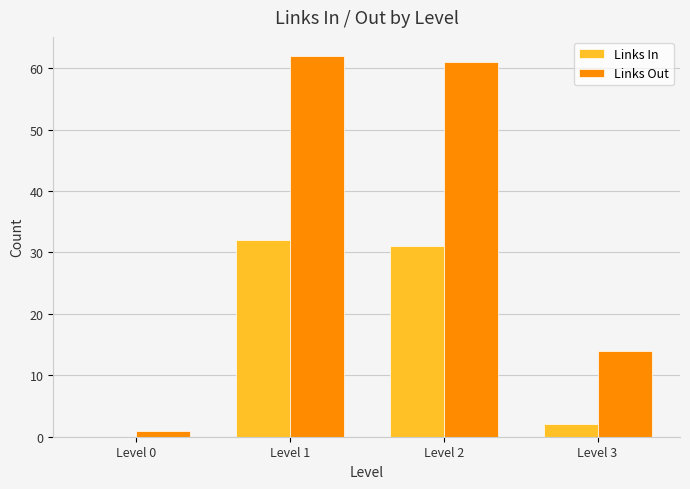

Which series changed the most between Level 1 and Level 3?

Links Out